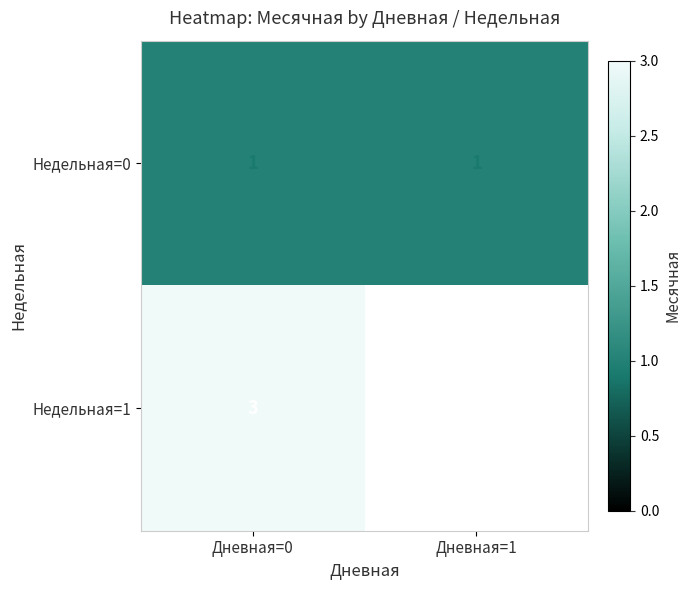

Is the value of Недельная=0 at Дневная=1 greater than the value of Недельная=1 at Дневная=0?

No